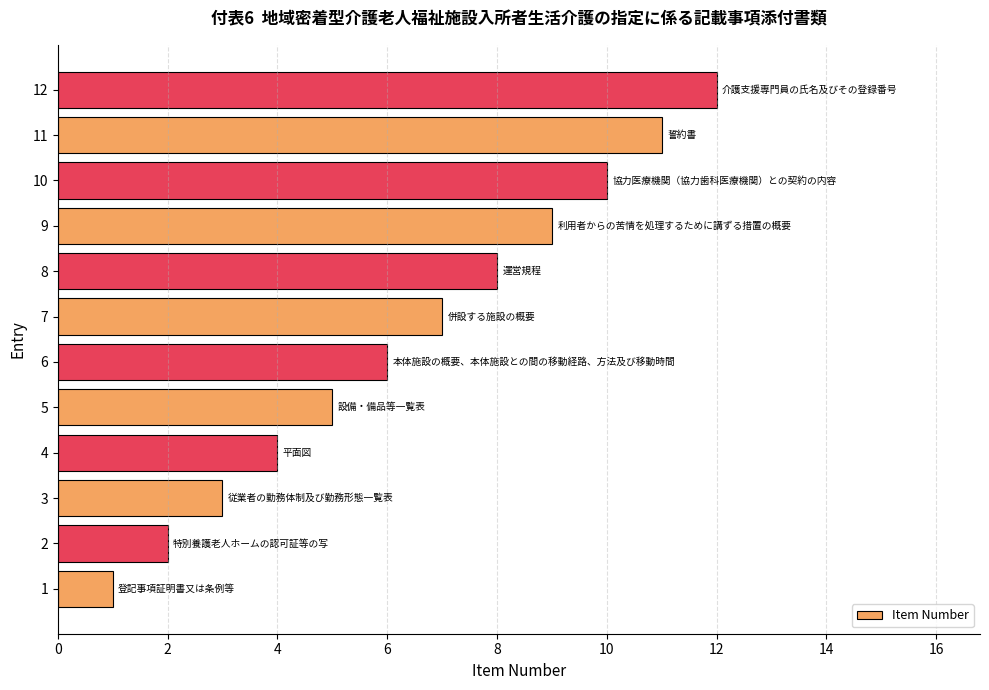

What is the ratio of the value at 7 to the value at 10?

0.7